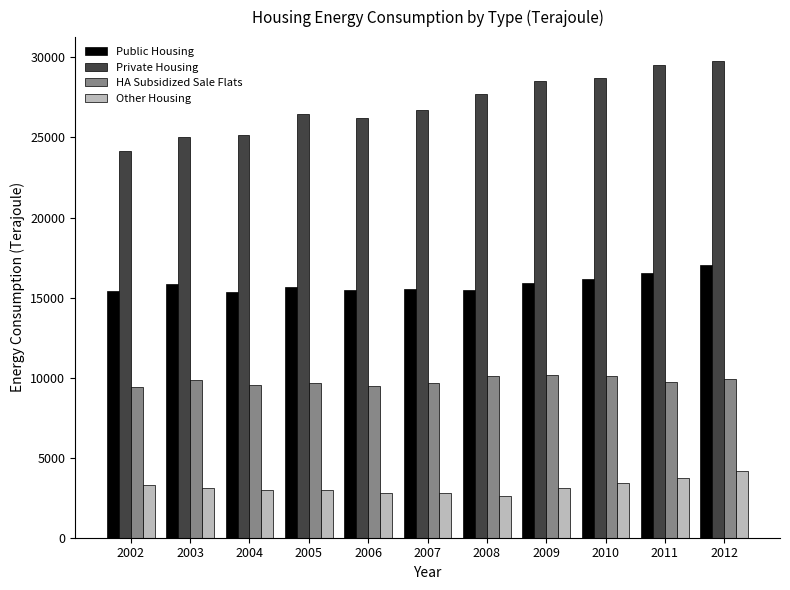

True or false: Public Housing has a value of 6633 at 2003.

False